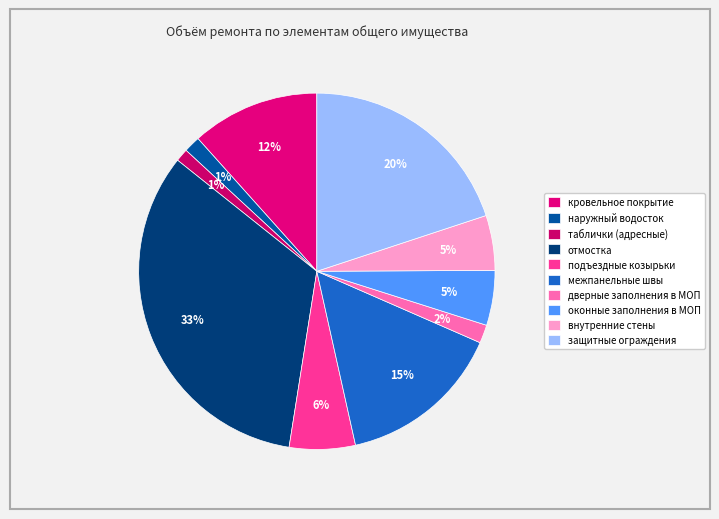

To the nearest percent, what percentage of the pie is наружный водосток?

1%